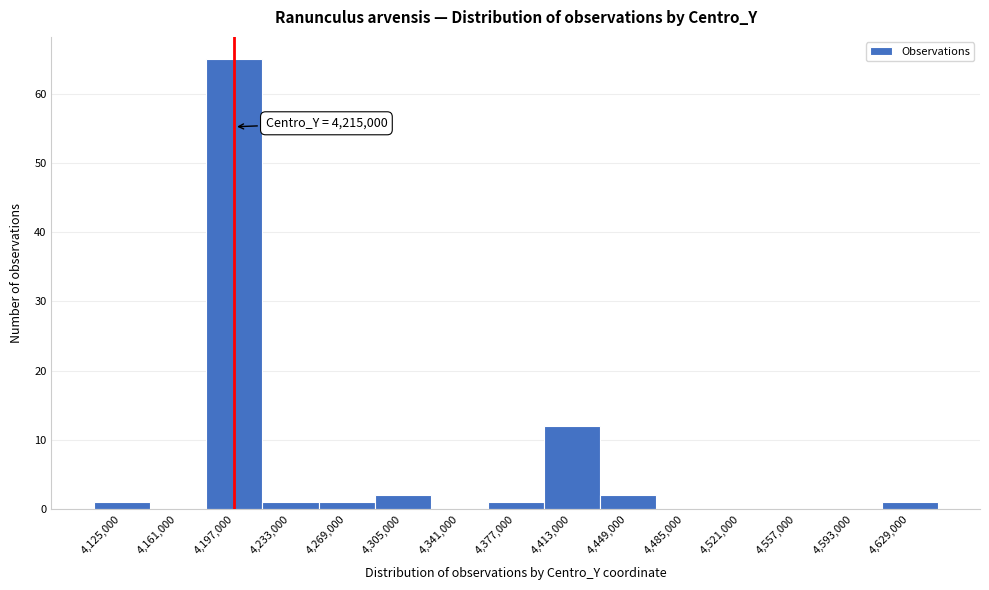

Reading left to right, list all the values displayed in this chart.

4,125,000=1	4,161,000=0	4,197,000=65	4,233,000=1	4,269,000=1	4,305,000=2	4,341,000=0	4,377,000=1	4,413,000=12	4,449,000=2	4,485,000=0	4,521,000=0	4,557,000=0	4,593,000=0	4,629,000=1